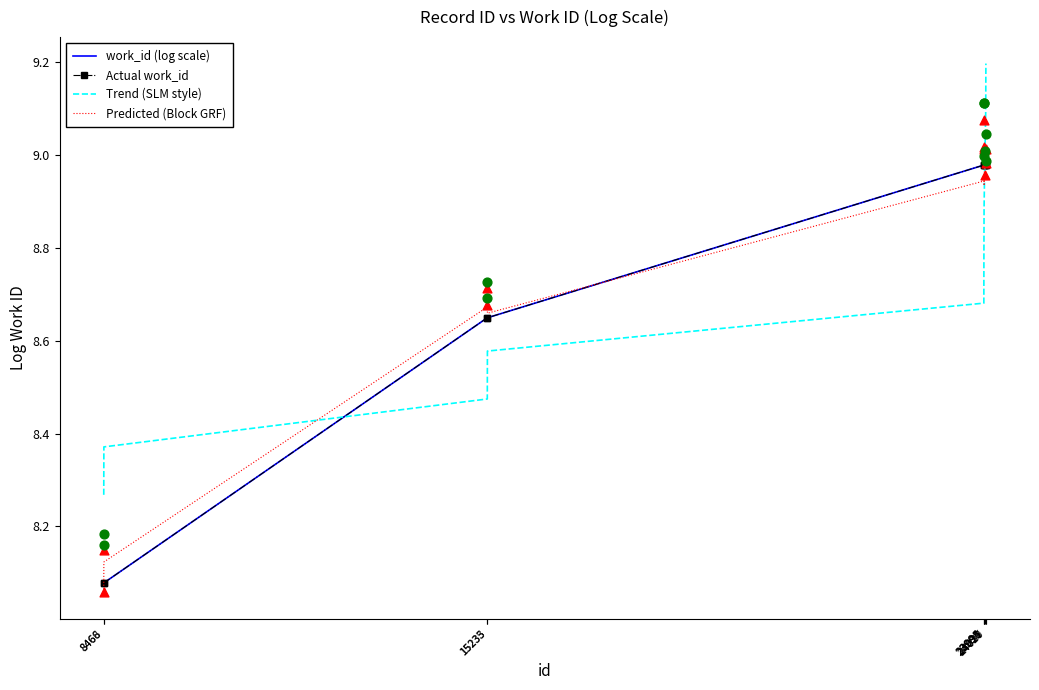

At which category is the sum across all series the highest?

24030